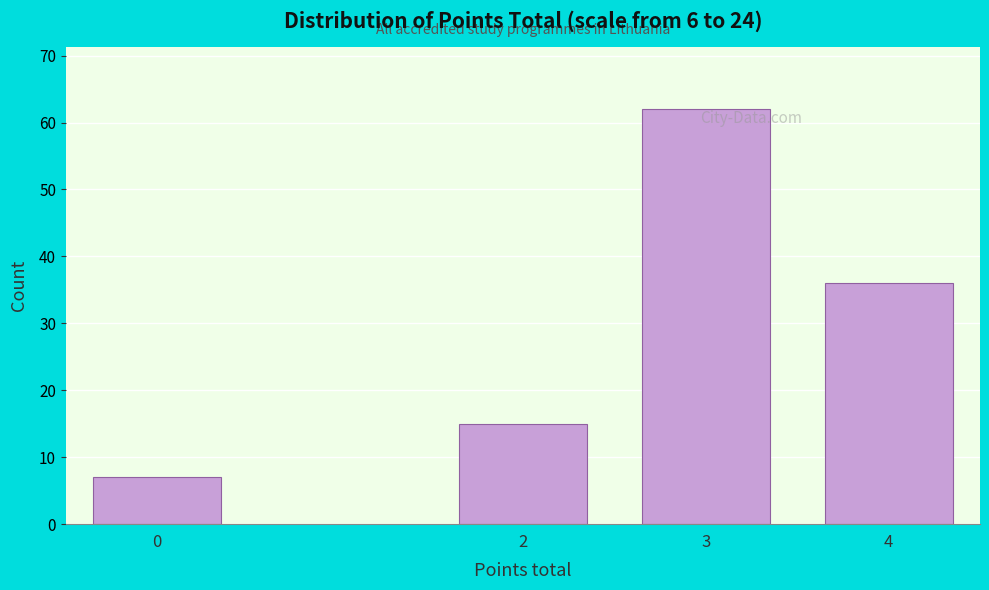

Reading right to left, transcribe all the data shown in this chart.

36	62	15	7